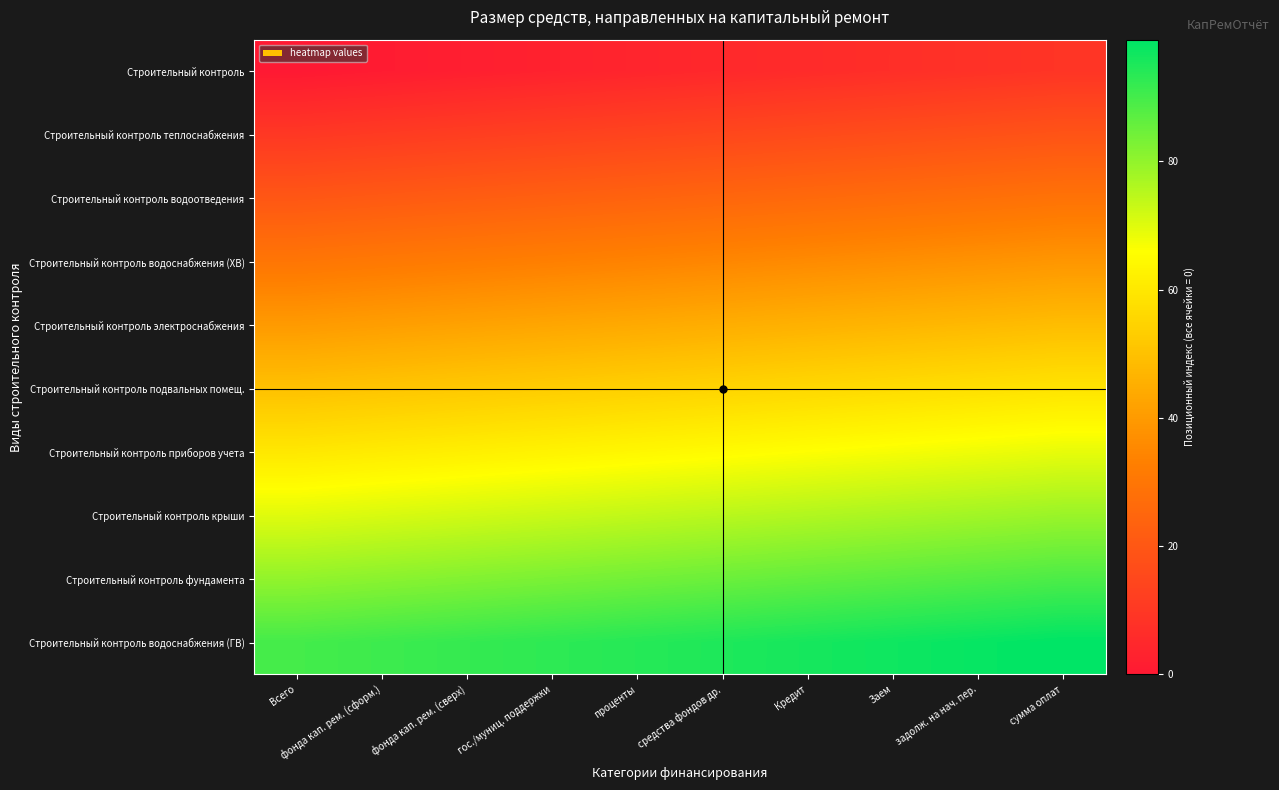

Reading right to left, extract all data points from this chart.

Строительный контроль: сумма оплат=9	задолж. на нач. пер.=8	Заем=7	Кредит=6	средства фондов др.=5	проценты=4	гос./муниц. поддержки=3	фонда кап. рем. (сверх)=2	фонда кап. рем. (сформ.)=1	Всего=0
Строительный контроль теплоснабжения: сумма оплат=19	задолж. на нач. пер.=18	Заем=17	Кредит=16	средства фондов др.=15	проценты=14	гос./муниц. поддержки=13	фонда кап. рем. (сверх)=12	фонда кап. рем. (сформ.)=11	Всего=10
Строительный контроль водоотведения: сумма оплат=29	задолж. на нач. пер.=28	Заем=27	Кредит=26	средства фондов др.=25	проценты=24	гос./муниц. поддержки=23	фонда кап. рем. (сверх)=22	фонда кап. рем. (сформ.)=21	Всего=20
Строительный контроль водоснабжения (ХВ): сумма оплат=39	задолж. на нач. пер.=38	Заем=37	Кредит=36	средства фондов др.=35	проценты=34	гос./муниц. поддержки=33	фонда кап. рем. (сверх)=32	фонда кап. рем. (сформ.)=31	Всего=30
Строительный контроль электроснабжения: сумма оплат=49	задолж. на нач. пер.=48	Заем=47	Кредит=46	средства фондов др.=45	проценты=44	гос./муниц. поддержки=43	фонда кап. рем. (сверх)=42	фонда кап. рем. (сформ.)=41	Всего=40
Строительный контроль подвальных помещ.: сумма оплат=59	задолж. на нач. пер.=58	Заем=57	Кредит=56	средства фондов др.=55	проценты=54	гос./муниц. поддержки=53	фонда кап. рем. (сверх)=52	фонда кап. рем. (сформ.)=51	Всего=50
Строительный контроль приборов учета: сумма оплат=69	задолж. на нач. пер.=68	Заем=67	Кредит=66	средства фондов др.=65	проценты=64	гос./муниц. поддержки=63	фонда кап. рем. (сверх)=62	фонда кап. рем. (сформ.)=61	Всего=60
Строительный контроль крыши: сумма оплат=79	задолж. на нач. пер.=78	Заем=77	Кредит=76	средства фондов др.=75	проценты=74	гос./муниц. поддержки=73	фонда кап. рем. (сверх)=72	фонда кап. рем. (сформ.)=71	Всего=70
Строительный контроль фундамента: сумма оплат=89	задолж. на нач. пер.=88	Заем=87	Кредит=86	средства фондов др.=85	проценты=84	гос./муниц. поддержки=83	фонда кап. рем. (сверх)=82	фонда кап. рем. (сформ.)=81	Всего=80
Строительный контроль водоснабжения (ГВ): сумма оплат=99	задолж. на нач. пер.=98	Заем=97	Кредит=96	средства фондов др.=95	проценты=94	гос./муниц. поддержки=93	фонда кап. рем. (сверх)=92	фонда кап. рем. (сформ.)=91	Всего=90